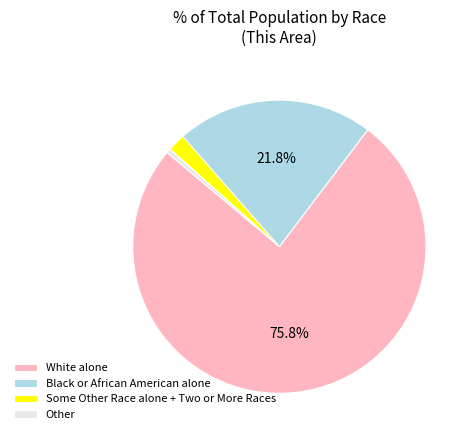

Between Black or African American alone and Some Other Race alone + Two or More Races, which is larger?

Black or African American alone